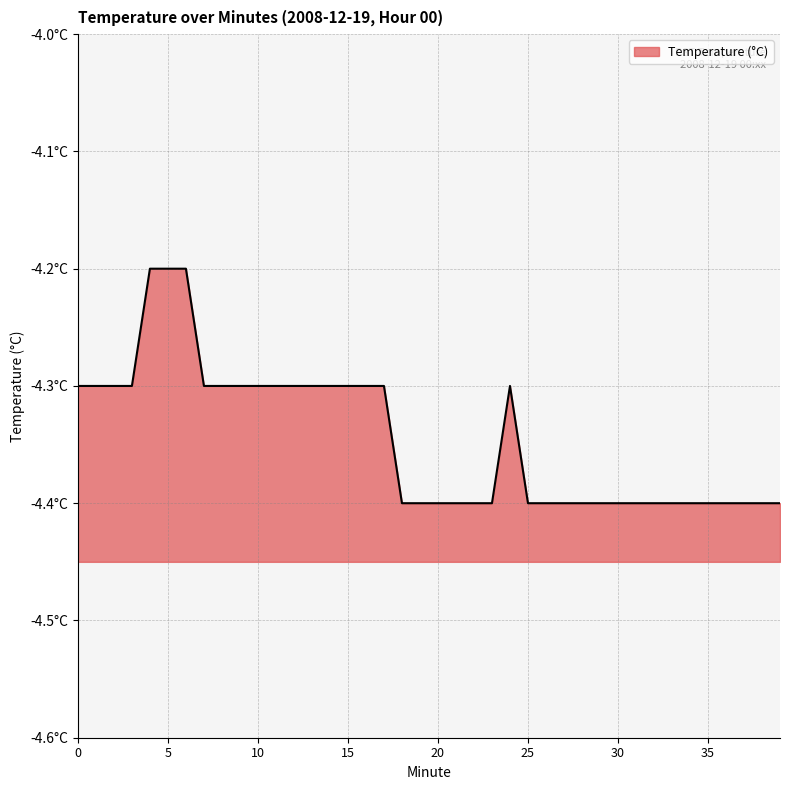

The chart shows a value of -6.8 at 5. True or false?

False